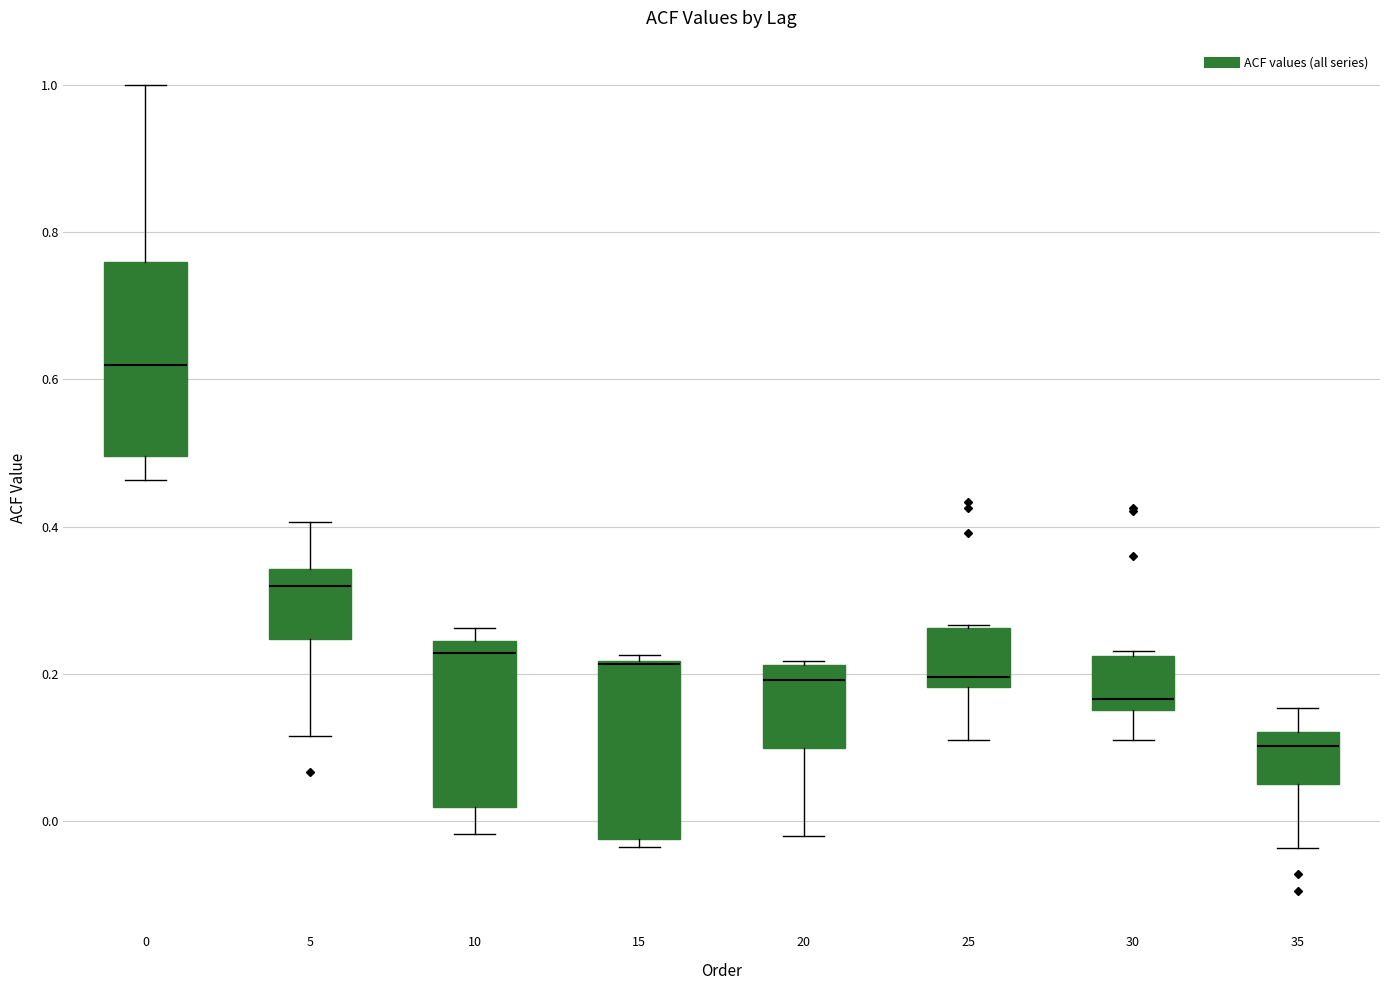

Reading left to right, read every box against the y-axis: the position of its median line, the range the box covers, and the ends of its whiskers. The values are not printed on the chart, so give them approximately, as read against the axis.

0: median 0.62, box 0.50 to 0.76, whiskers 0.46 to 1.00
5: median 0.32, box 0.24 to 0.34, whiskers 0.12 to 0.40
10: median 0.22, box 0.02 to 0.24, whiskers -0.02 to 0.26
15: median 0.22 (drawn on the box's upper edge), box -0.02 to 0.22, whiskers -0.04 to 0.22 (just above the box's upper edge)
20: median 0.20, box 0.10 to 0.22, whiskers -0.02 to 0.22
25: median 0.20, box 0.18 to 0.26, whiskers 0.12 to 0.26
30: median 0.16 (just above the box's lower edge), box 0.16 to 0.22, whiskers 0.12 to 0.24
35: median 0.10, box 0.06 to 0.12, whiskers -0.04 to 0.16